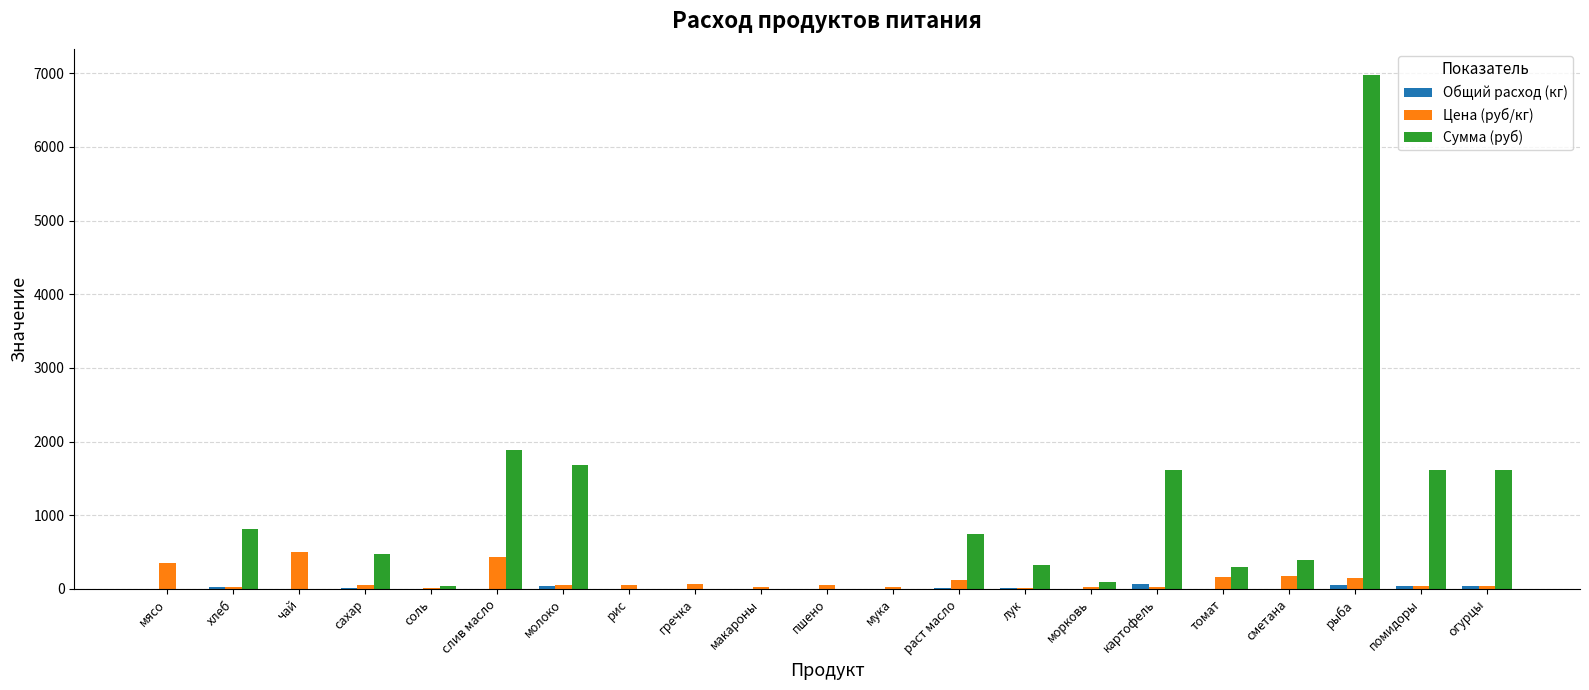

Where is Сумма (руб) nearest to the value 3490?

слив масло